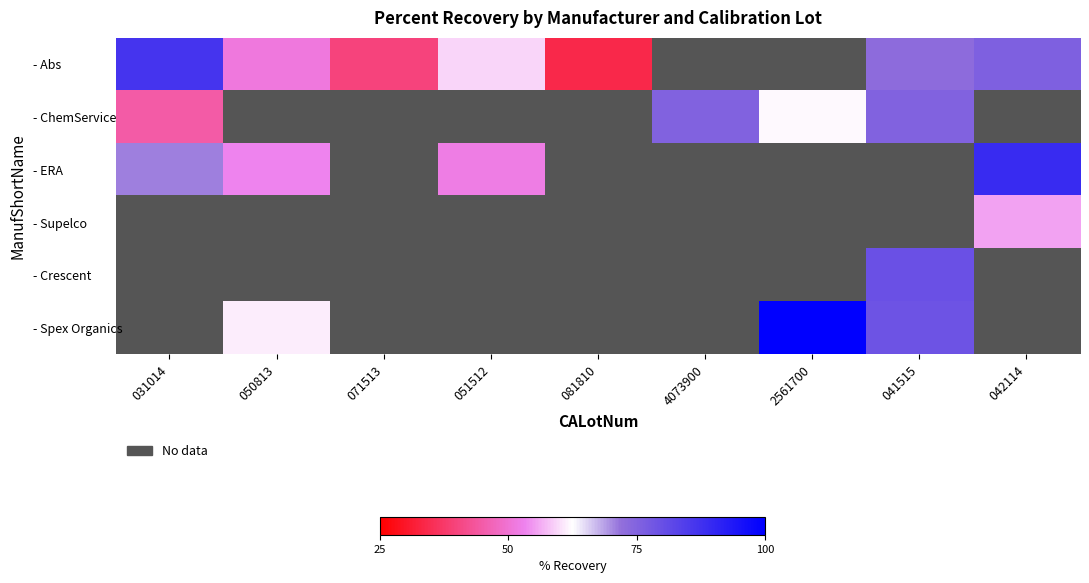

What is the difference between the maximum and minimum values in the - ERA series?

36.9